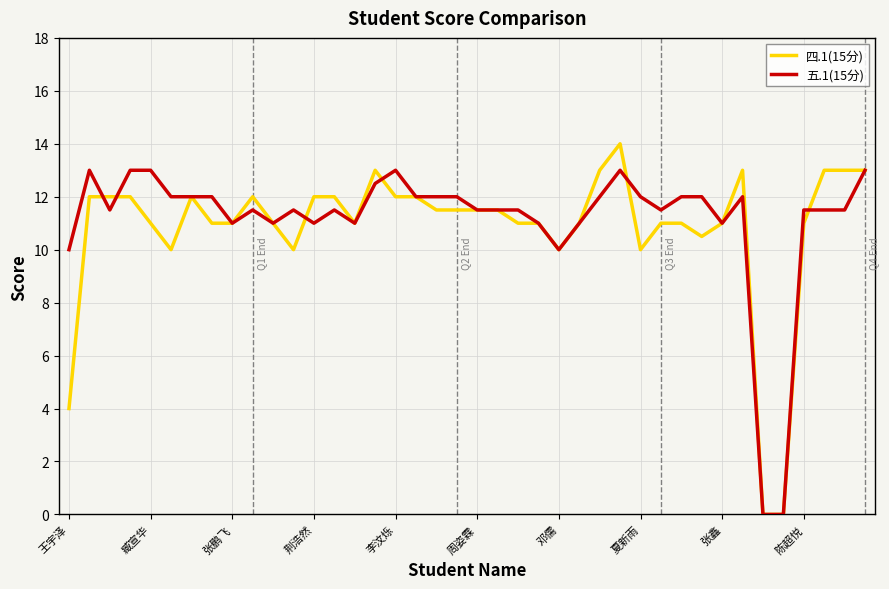

True or false: 四.1(15分) and 五.1(15分) cross at least once.

True